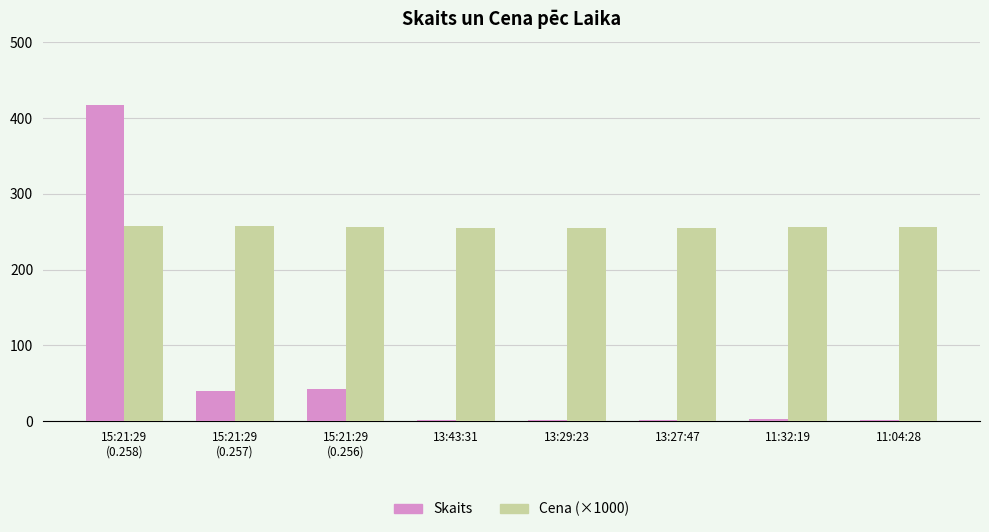

True or false: Cena (×1000) has a value of 256 at 11:32:19.

True